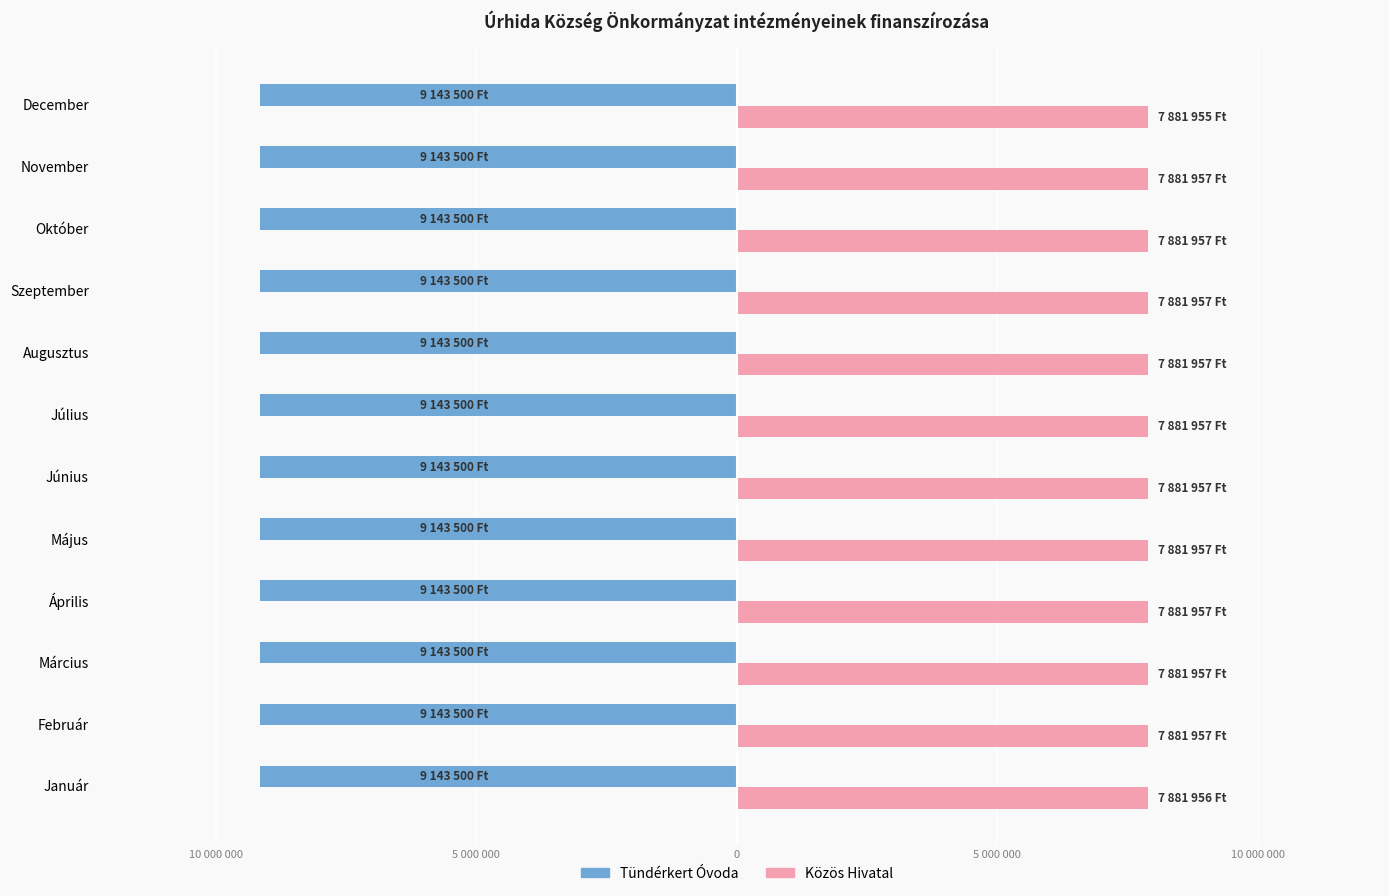

What are all the series names shown in the legend?

Tündérkert Óvoda, Közös Hivatal